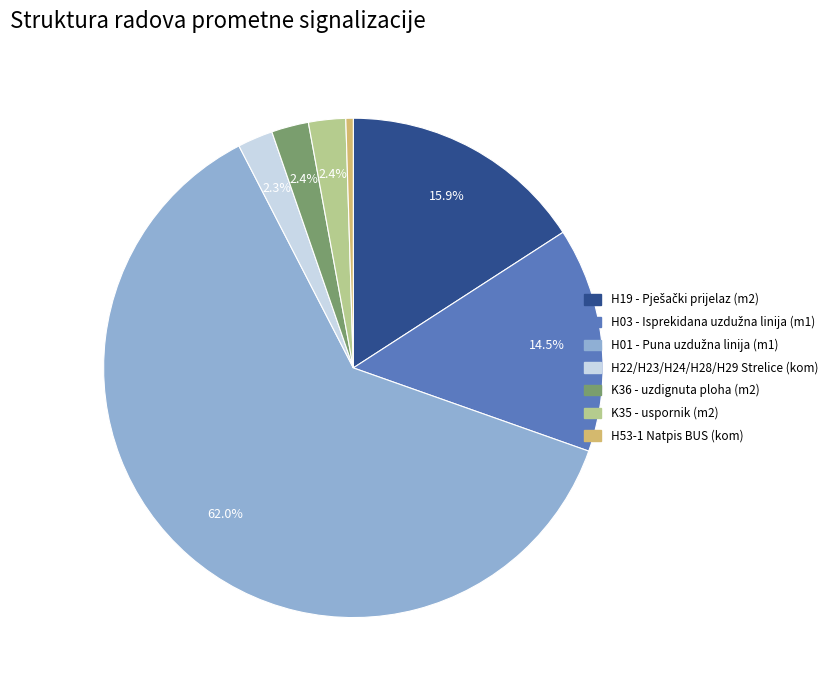

Which slice is the smallest?

H53-1 Natpis BUS (kom)